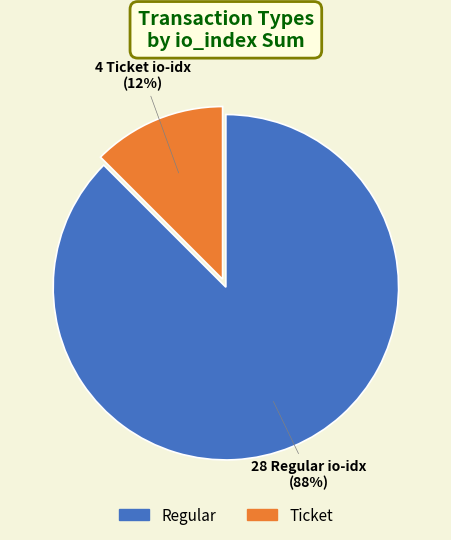

Between Ticket and Regular, which is larger?

Regular